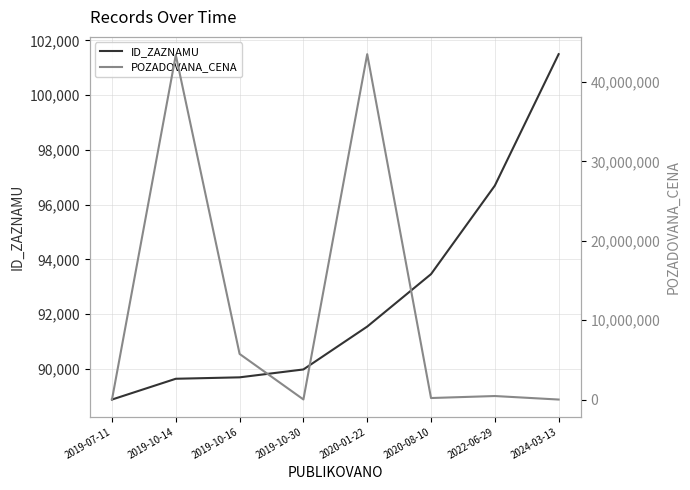

What is the value of the ID_ZAZNAMU point at the 8th from the left?

101496